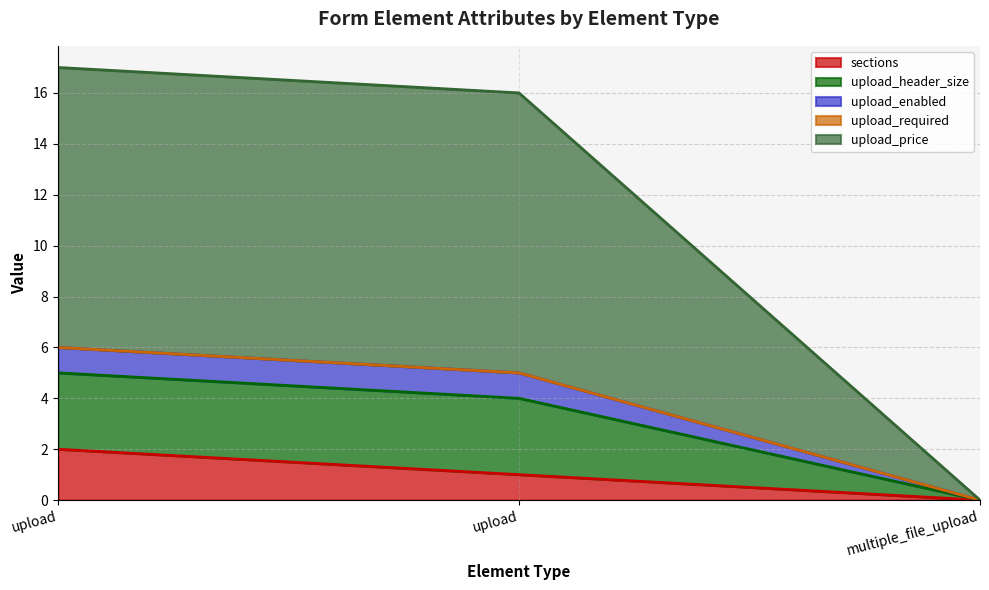

How many categories are shown in the chart?

3